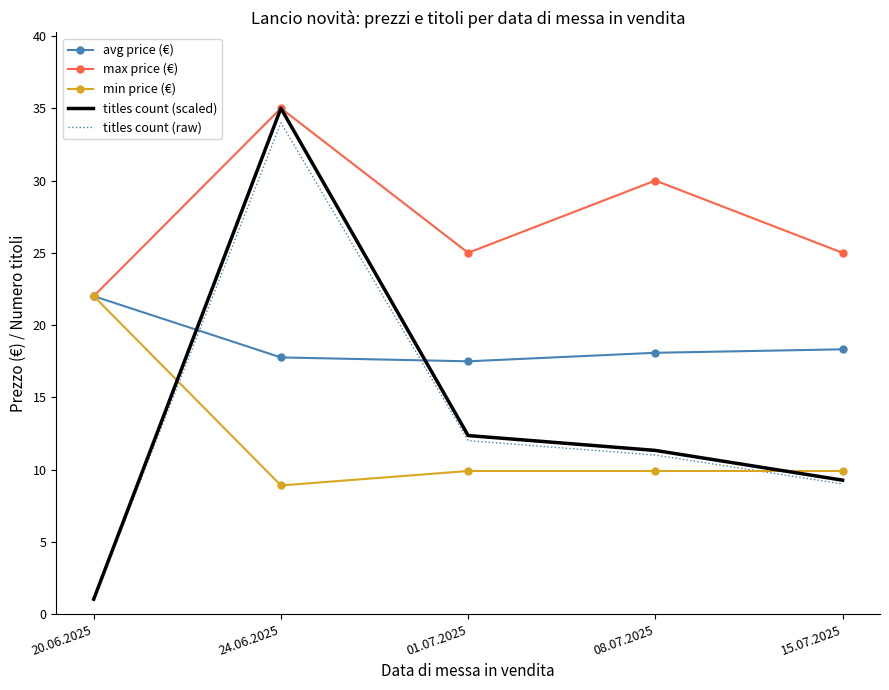

Which series ends up on top after the final intersection of titles count (raw) and avg price (€)?

avg price (€)